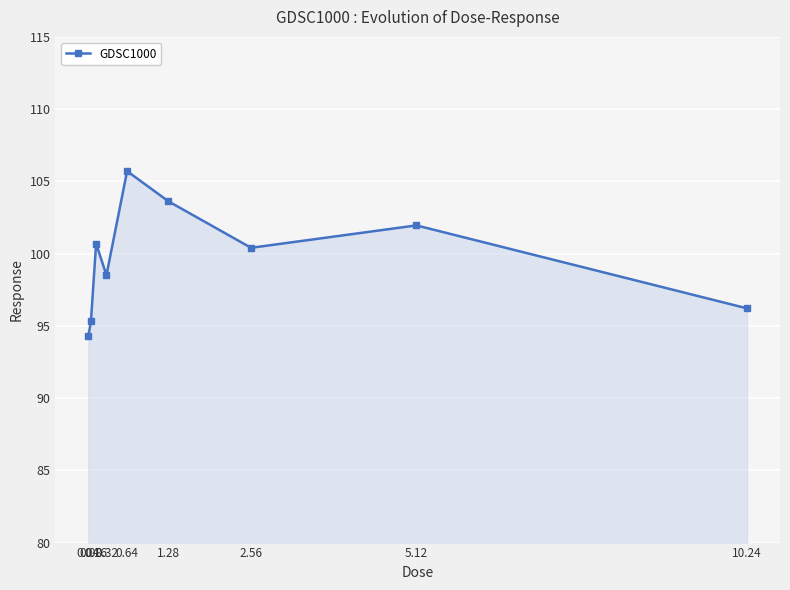

Does the chart have visible grid lines?

Yes